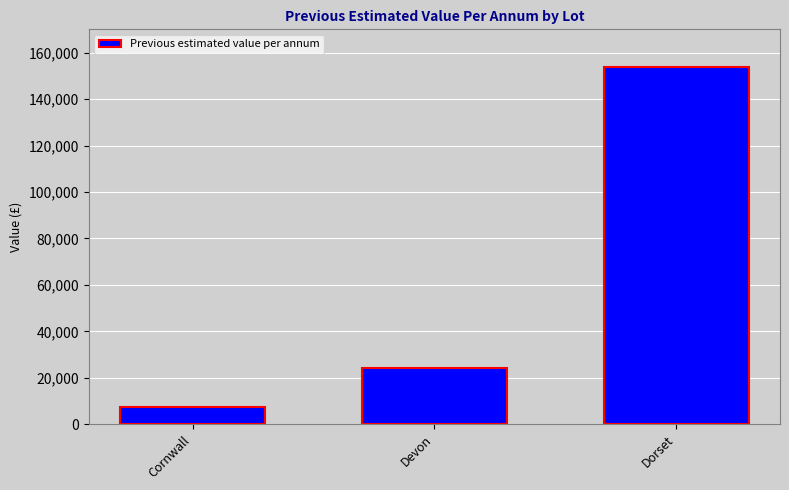

Are the bars horizontal?

No